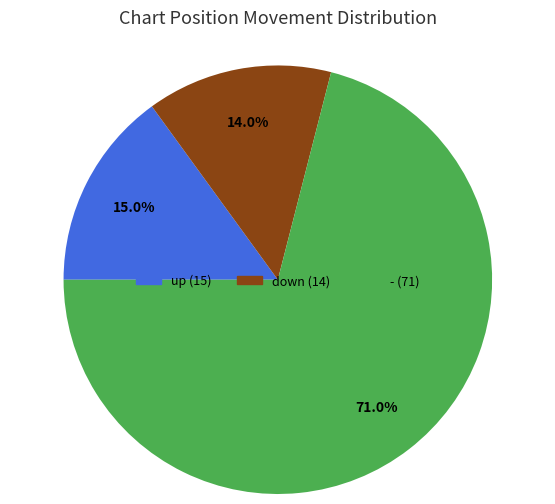

What is the ratio of the value at - to the value at up?

4.7